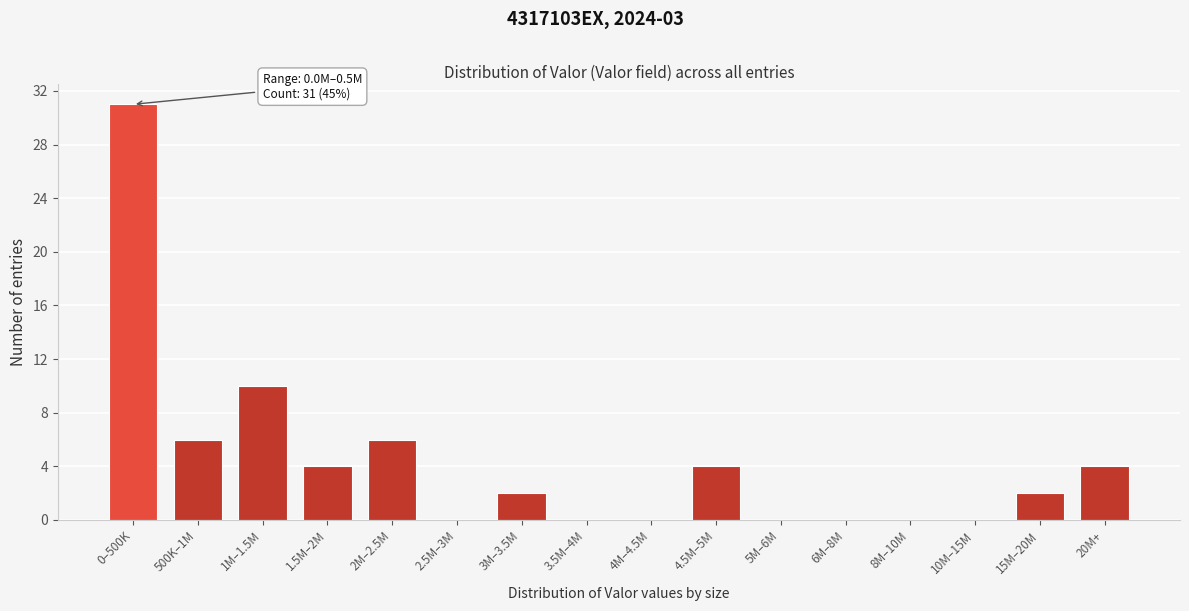

Reading left to right, what are all the values shown in this chart?

0–500K=31	500K–1M=6	1M–1.5M=10	1.5M–2M=4	2M–2.5M=6	2.5M–3M=0	3M–3.5M=2	3.5M–4M=0	4M–4.5M=0	4.5M–5M=4	5M–6M=0	6M–8M=0	8M–10M=0	10M–15M=0	15M–20M=2	20M+=4